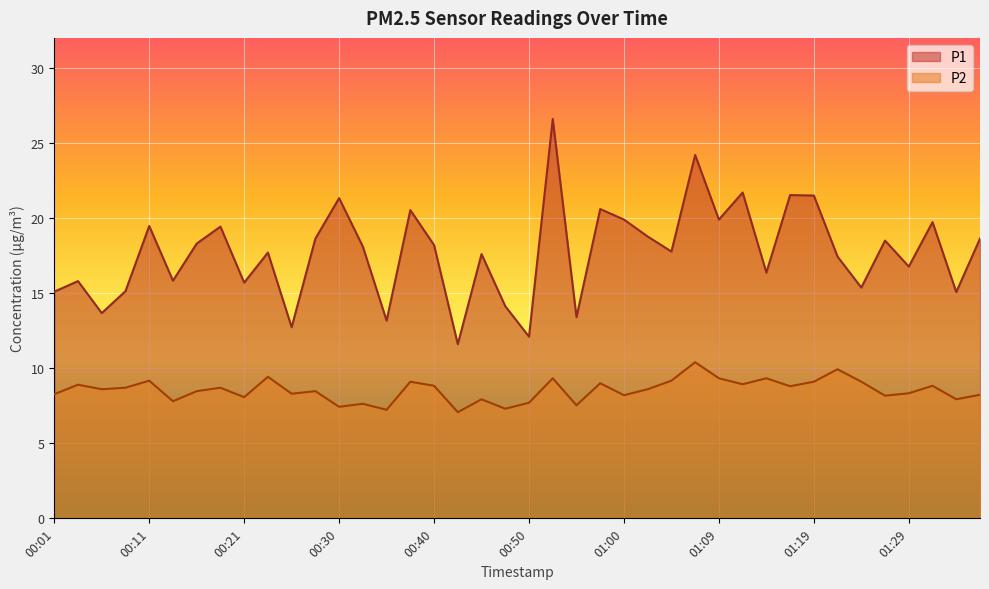

Rank the categories by P1 value from lowest to highest.

00:43, 00:50, 00:25, 00:35, 00:55, 00:06, 00:47, 01:34, 00:01, 00:08, 01:24, 00:21, 00:04, 00:13, 01:14, 01:29, 01:22, 00:45, 00:23, 01:05, 00:33, 00:40, 00:16, 01:26, 00:28, 01:36, 01:02, 00:18, 00:11, 01:31, 01:00, 01:09, 00:38, 00:57, 00:30, 01:19, 01:17, 01:12, 01:07, 00:52